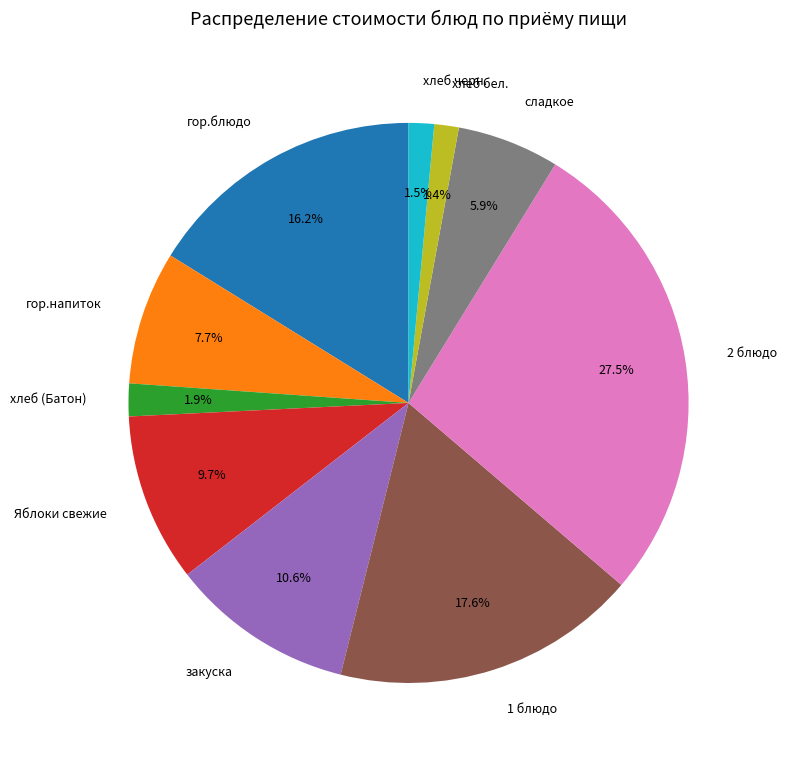

To the nearest percent, what is the combined percentage of Яблоки свежие and хлеб бел.?

11%